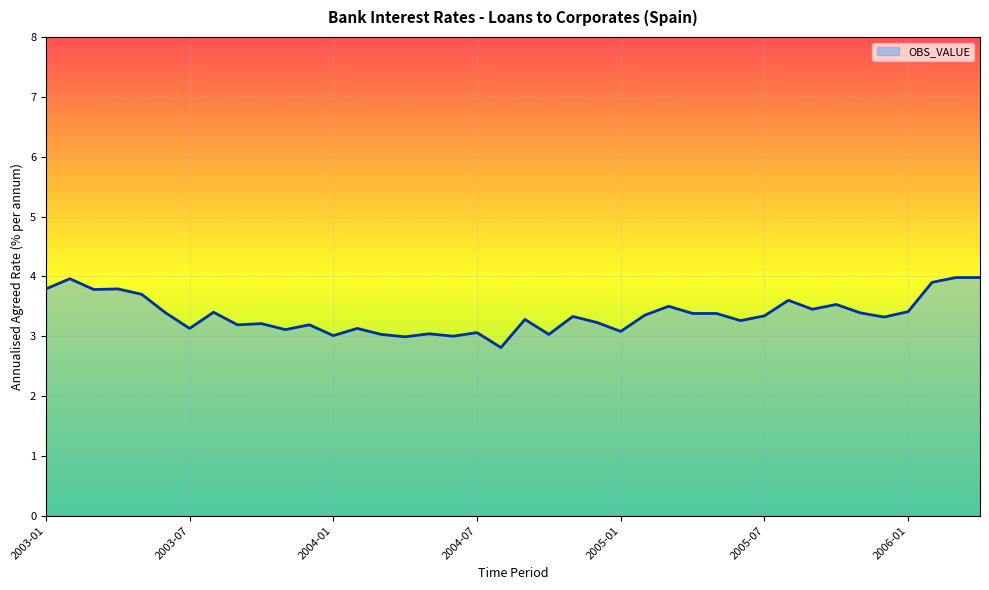

What is the average value?

3.4